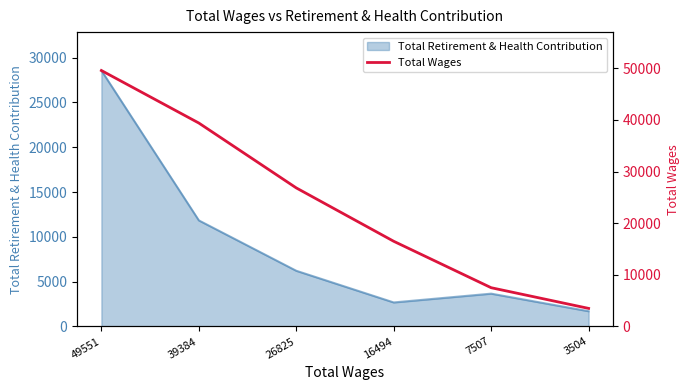

Rank the categories by Total Retirement & Health Contribution value from highest to lowest.

49551, 39384, 26825, 7507, 16494, 3504